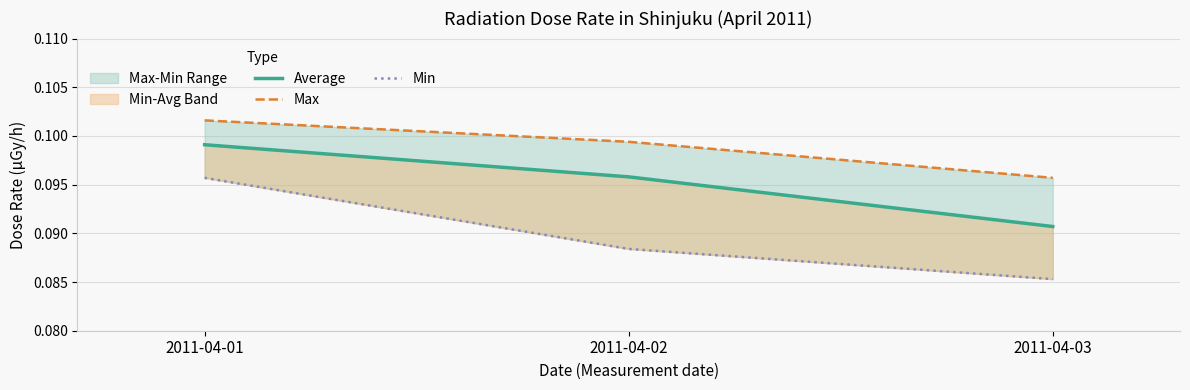

Is it true that Max equals 0.1 at 2011-04-02?

True